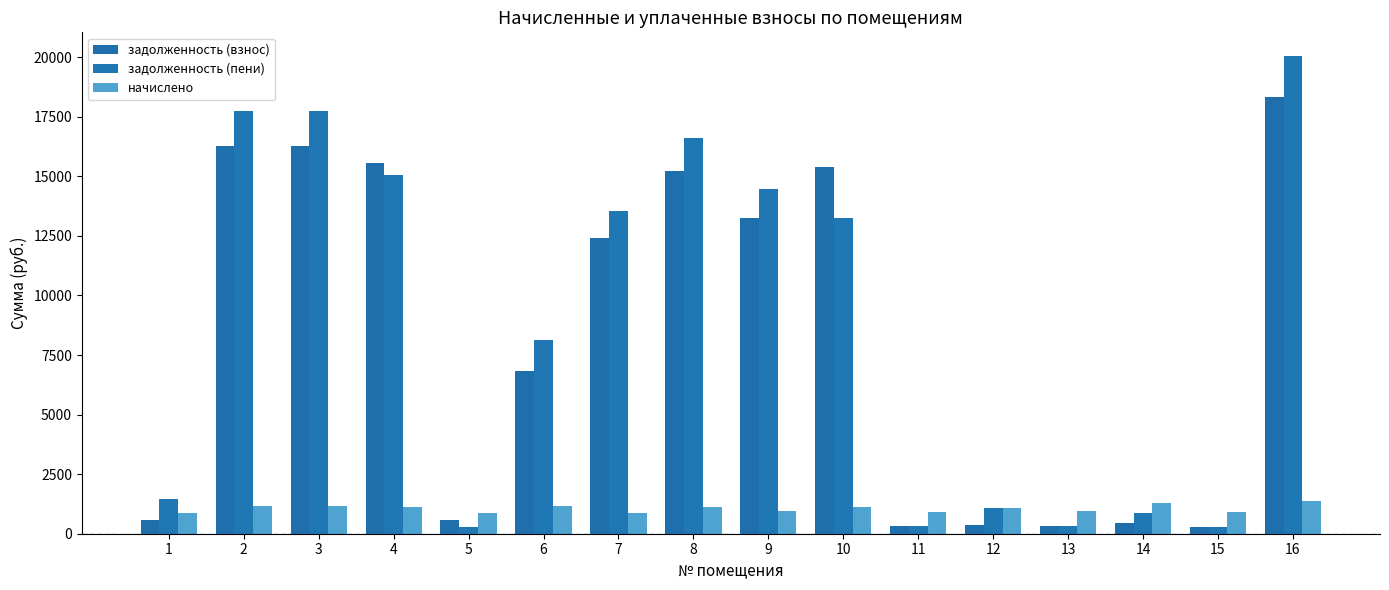

What is the maximum value for задолженность (пени)?

20039.0